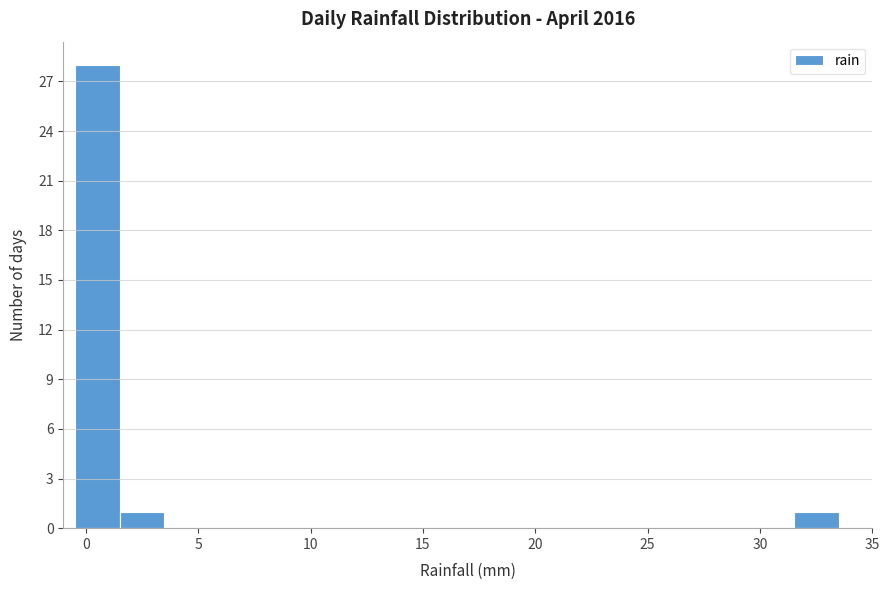

What is the height of the bar covering 1.5 to 3.5 on the x-axis? The values are not printed on the chart, so give them approximately, as read against the axis.

1